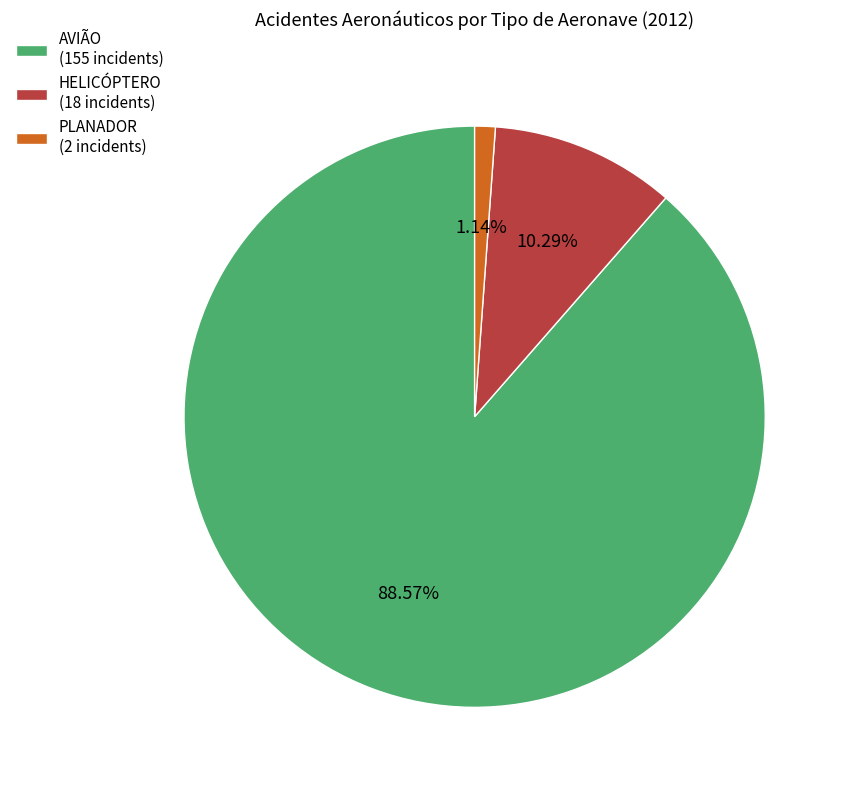

How many slices are in this pie chart?

3